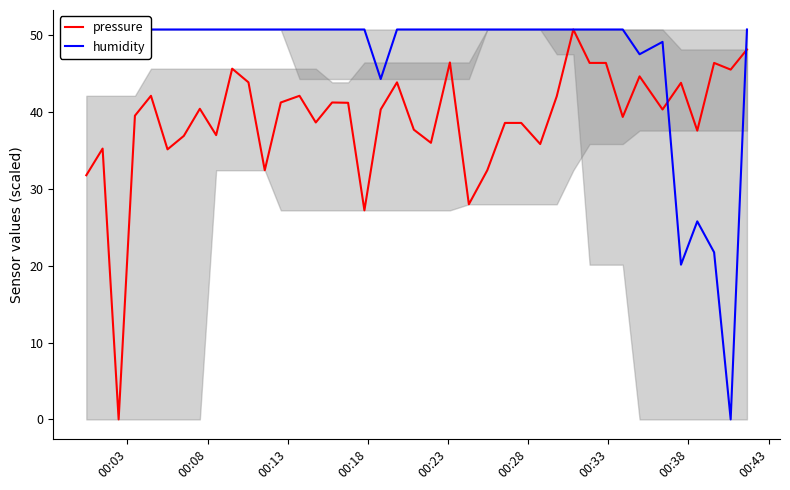

How many lines are shown in the chart?

2